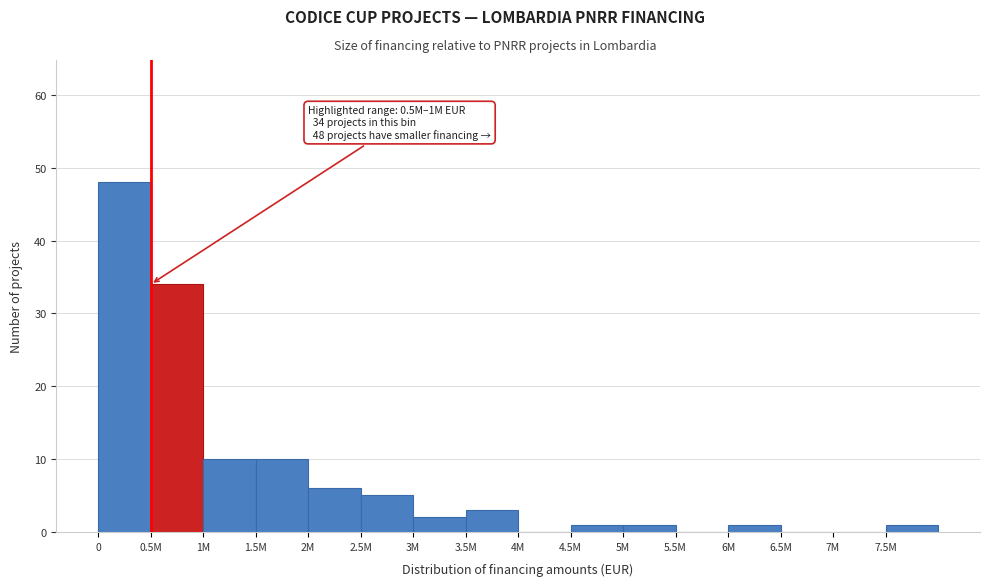

Reading left to right, extract all data points from this chart.

0=48	0.5M=34	1M=10	1.5M=10	2M=6	2.5M=5	3M=2	3.5M=3	4M=0	4.5M=1	5M=1	5.5M=0	6M=1	6.5M=0	7M=0	7.5M=1